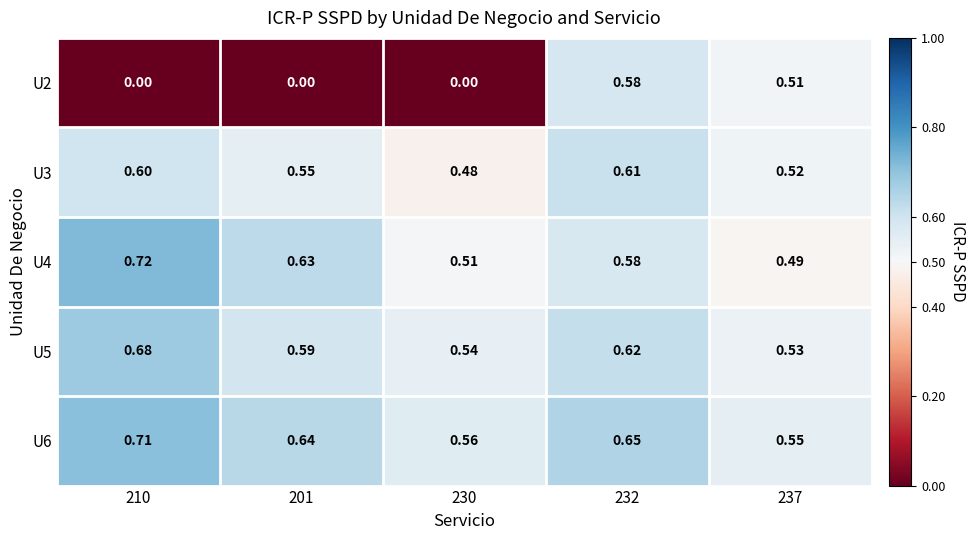

Is the value of U4 at 232 greater than the value of U6 at 237?

Yes